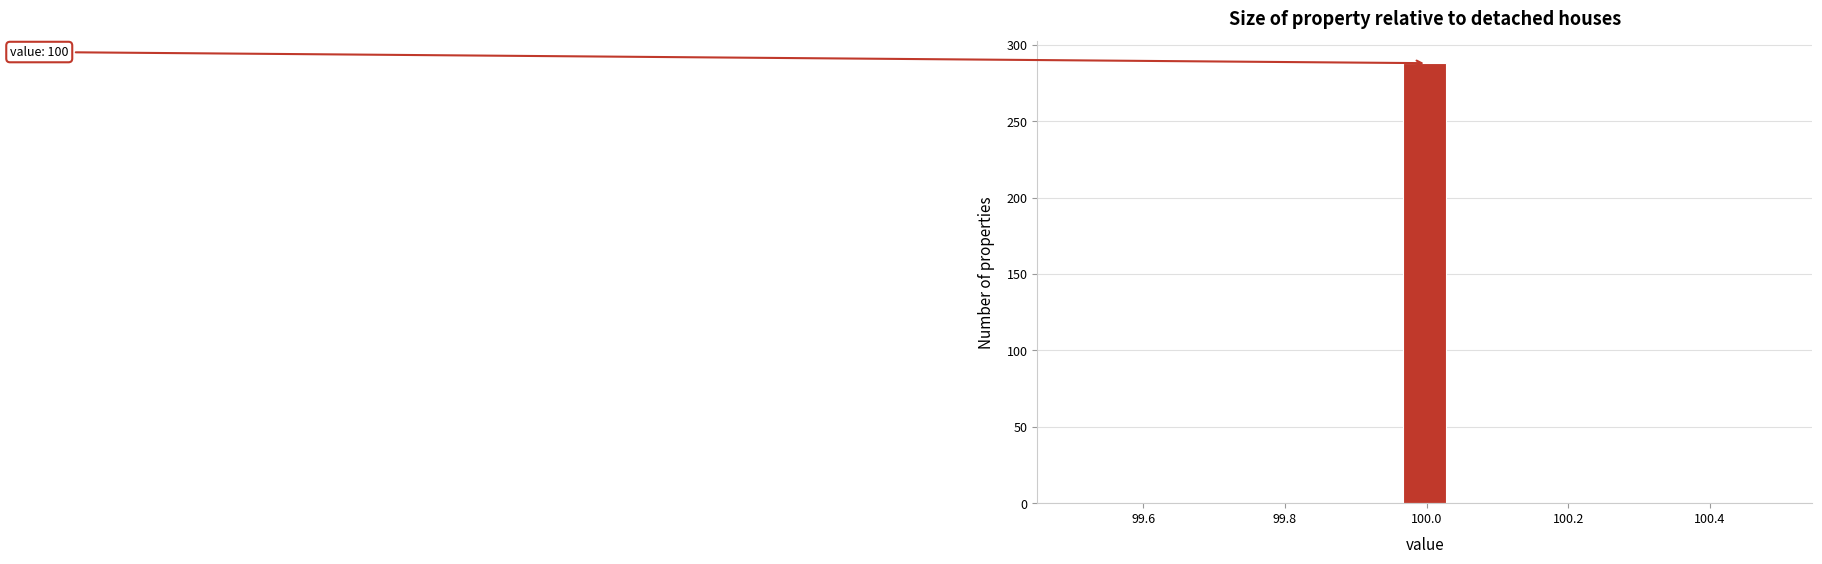

Read against the x-axis, roughly where is the centre of the tallest bar?

100.00